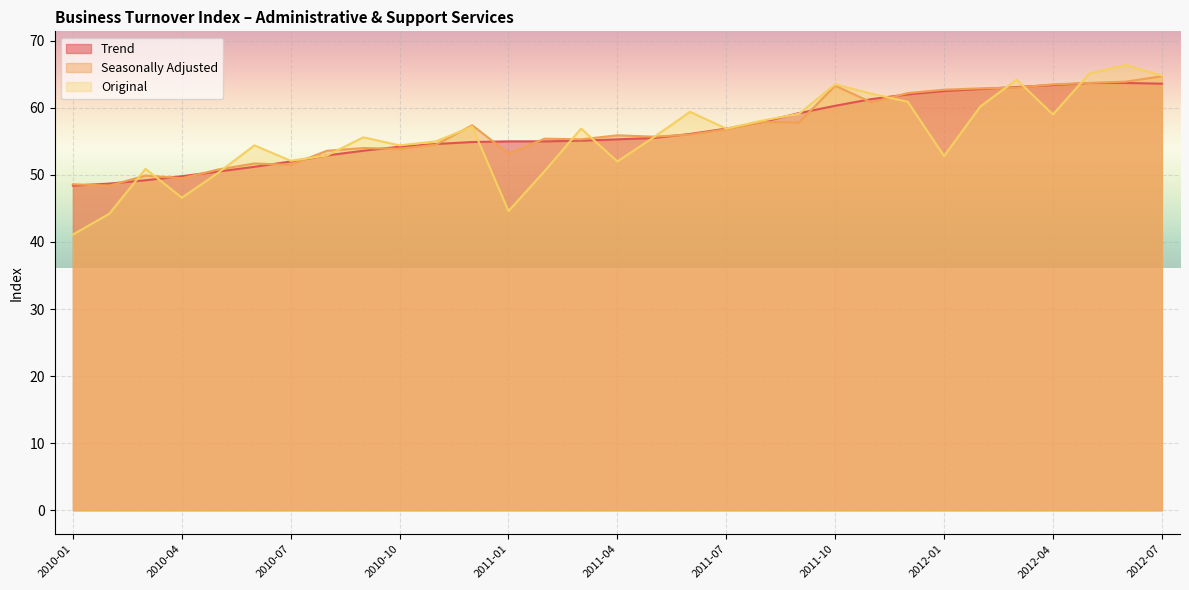

How many data points does each series have?

31